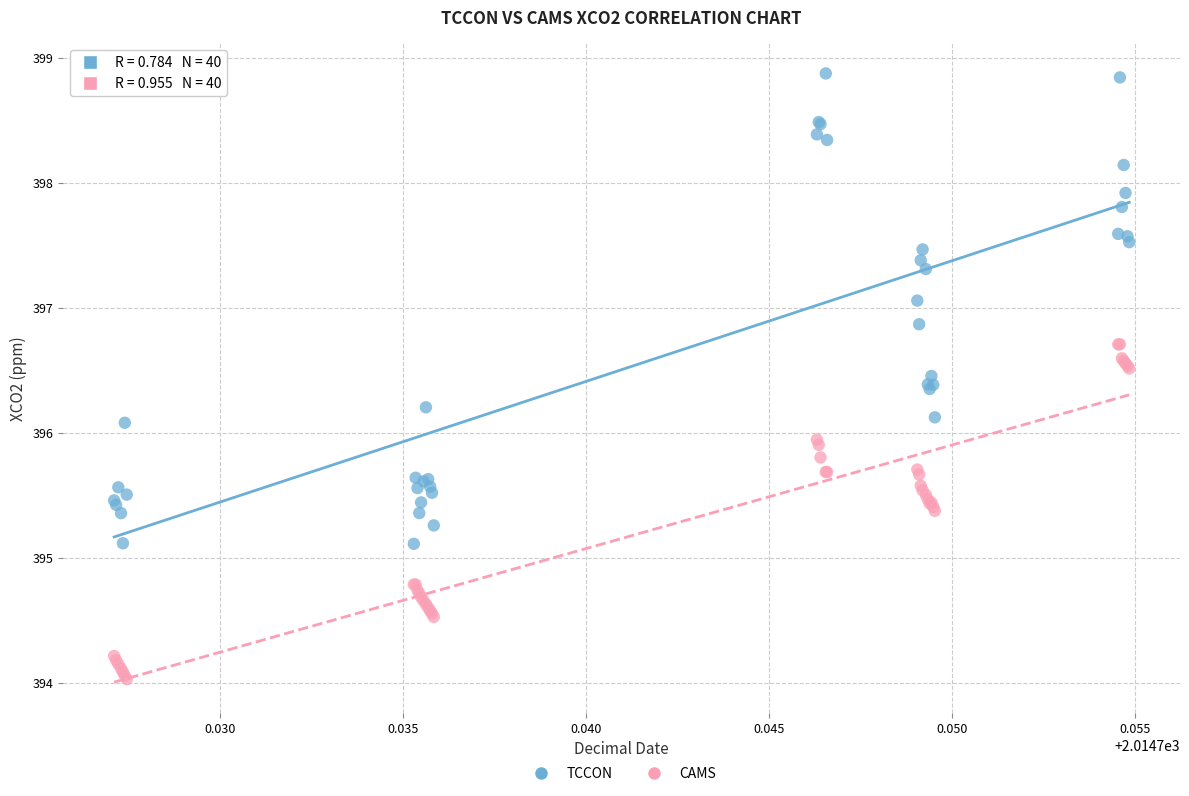

Which series contains the highest Y value?

TCCON